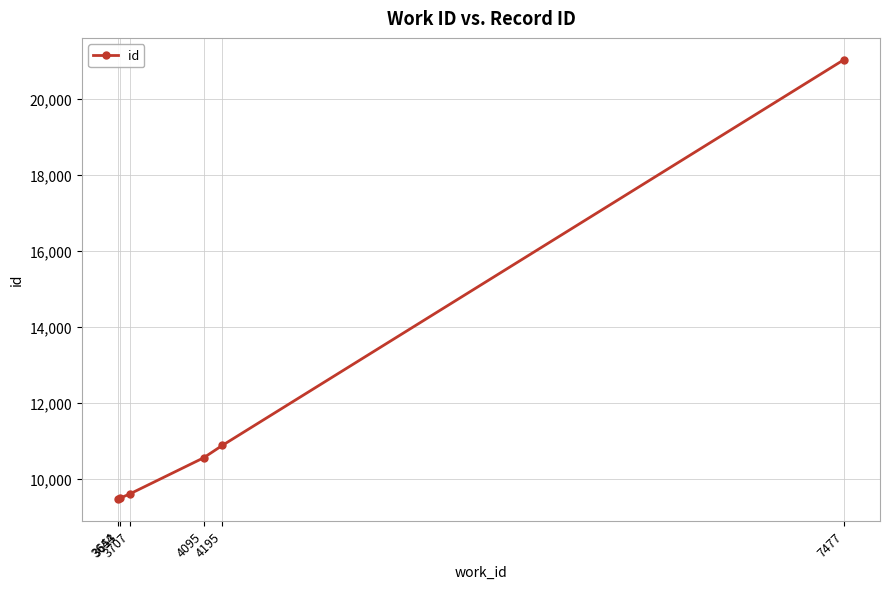

How many values are below 10545?

3